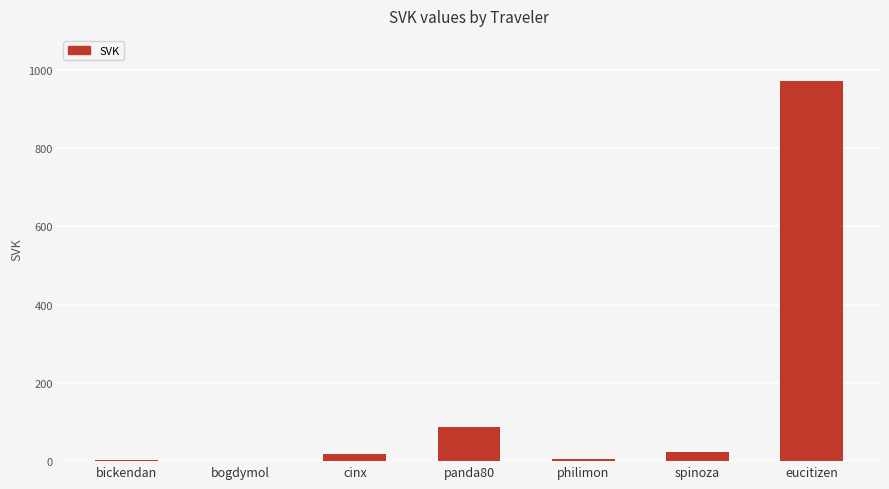

What is the sum of the values at panda80 and spinoza?

112.0